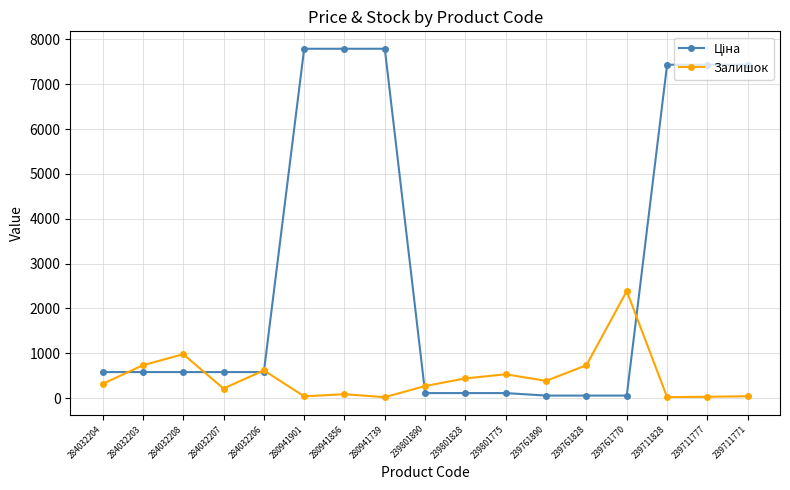

What is the label of the 9th point from the left?

239801890